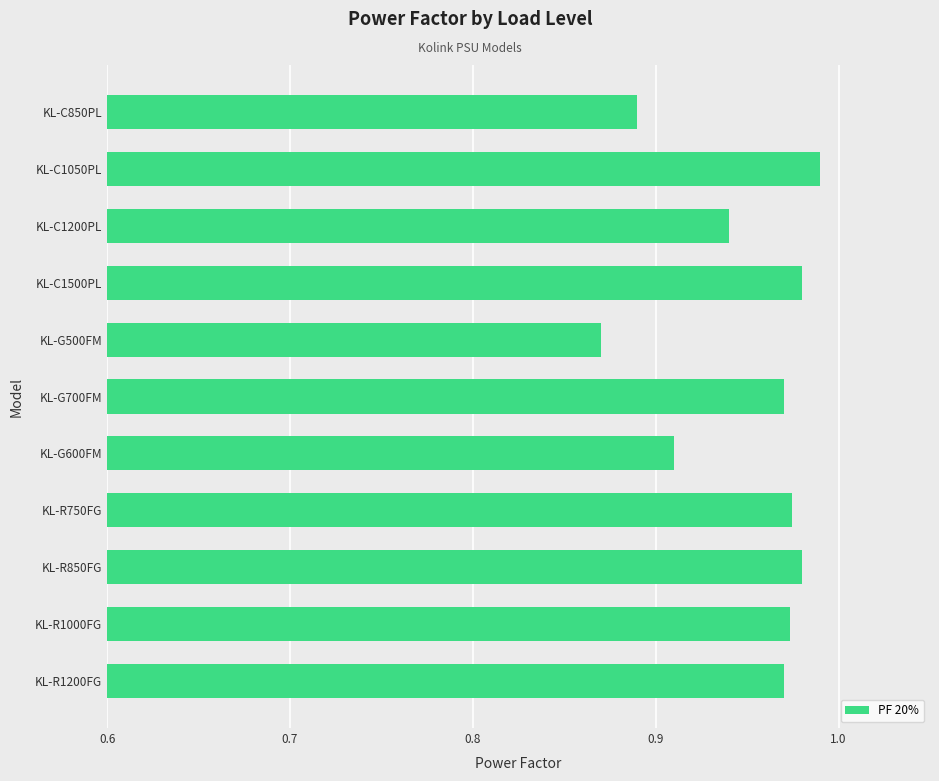

What is the sum of all values?

10.4